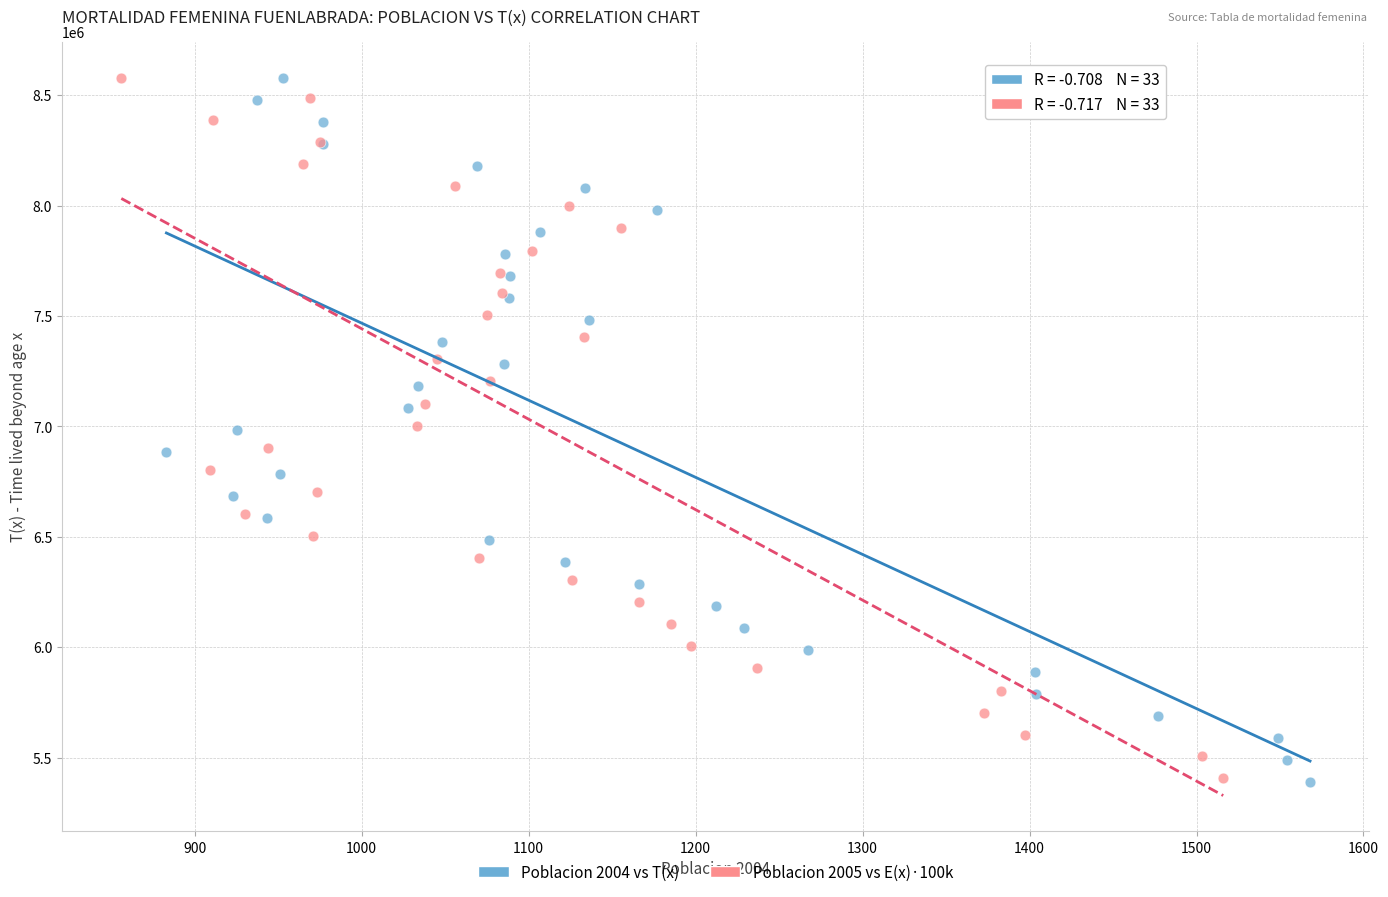

Which series has the widest spread of Y values?

Poblacion 2004 vs T(x)